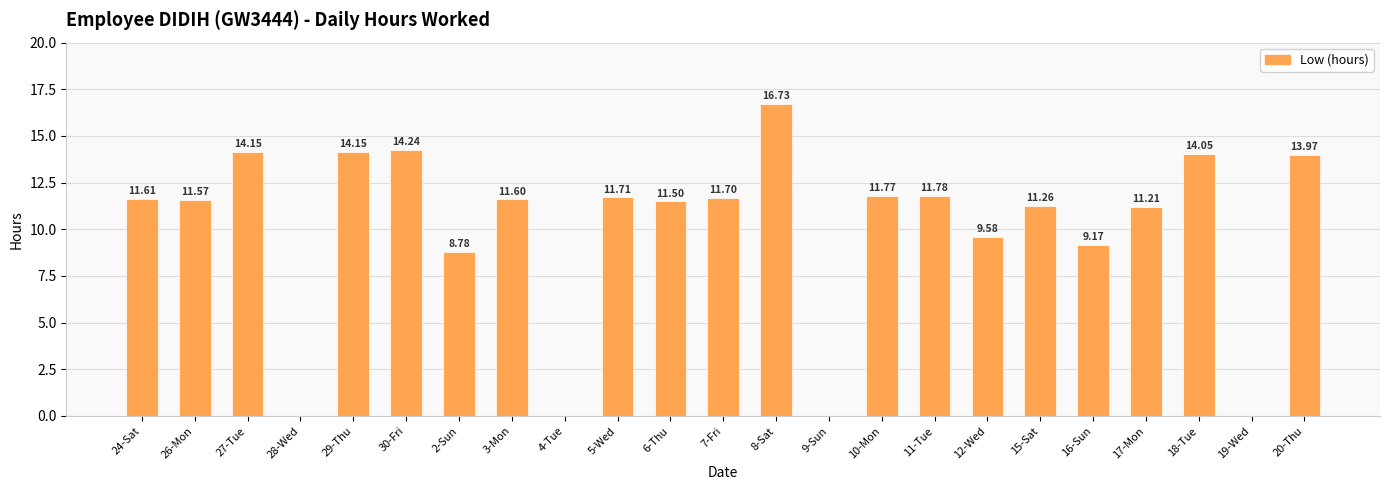

Where is the data nearest to the value 8?

2-Sun